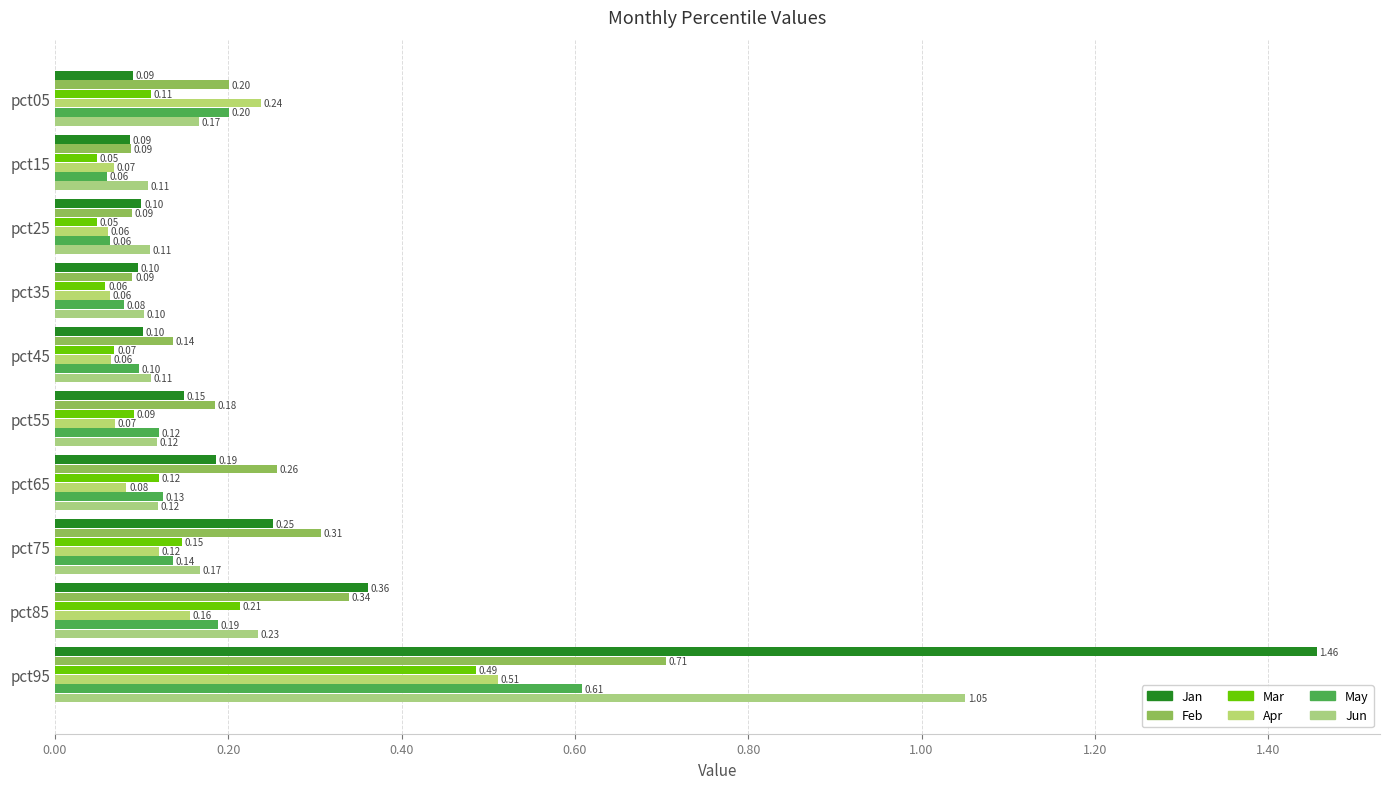

At which category is the sum across all series the highest?

pct95